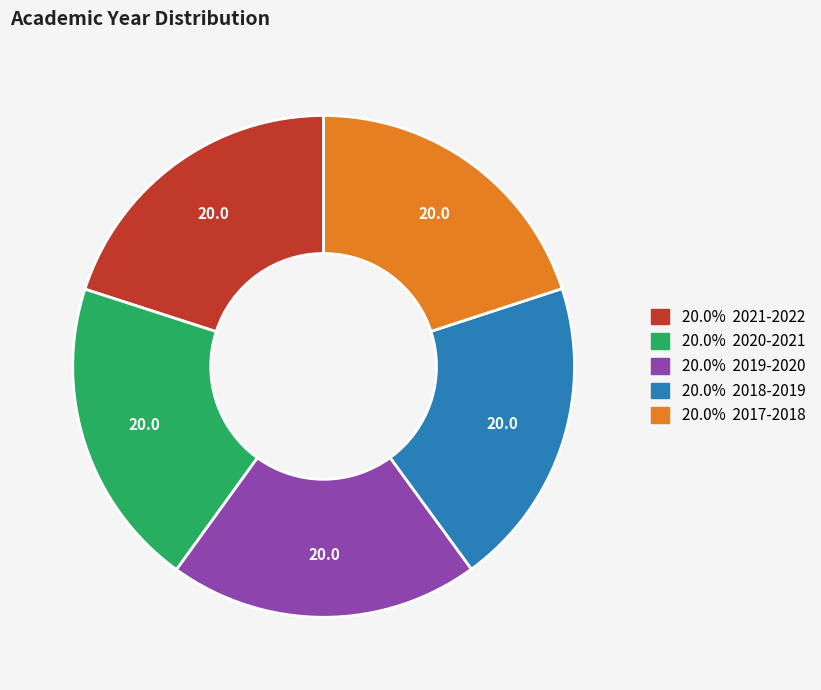

Is there a majority slice in this chart?

No